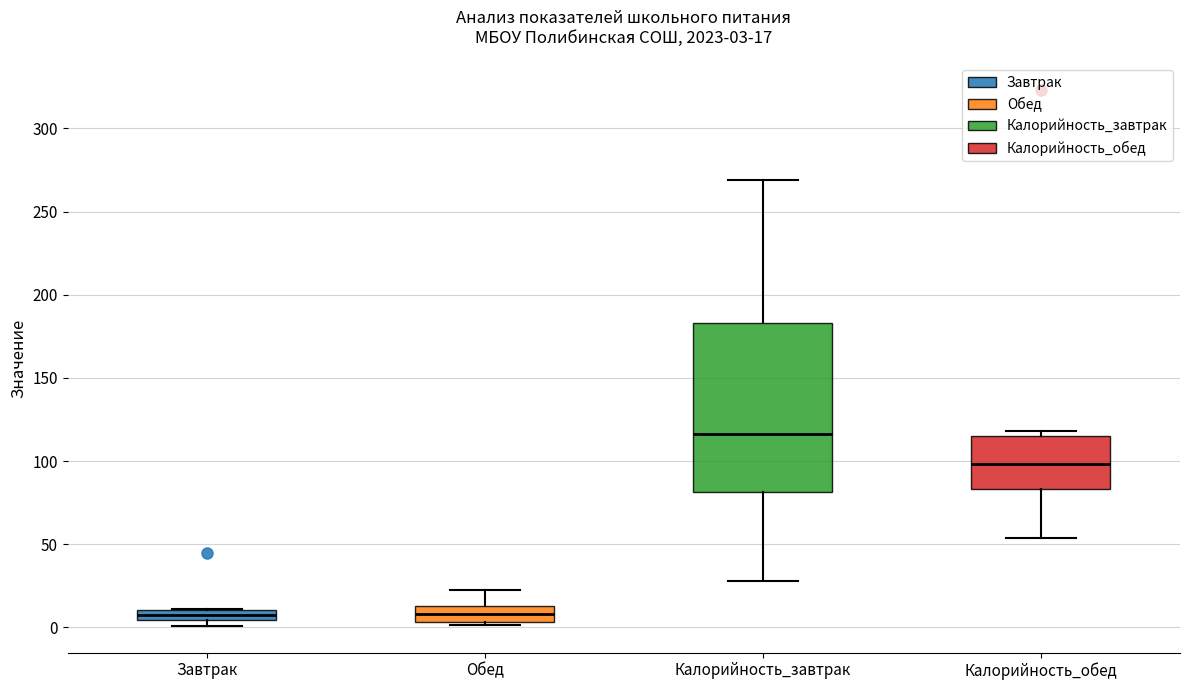

Which box has the highest median line?

Калорийность_завтрак